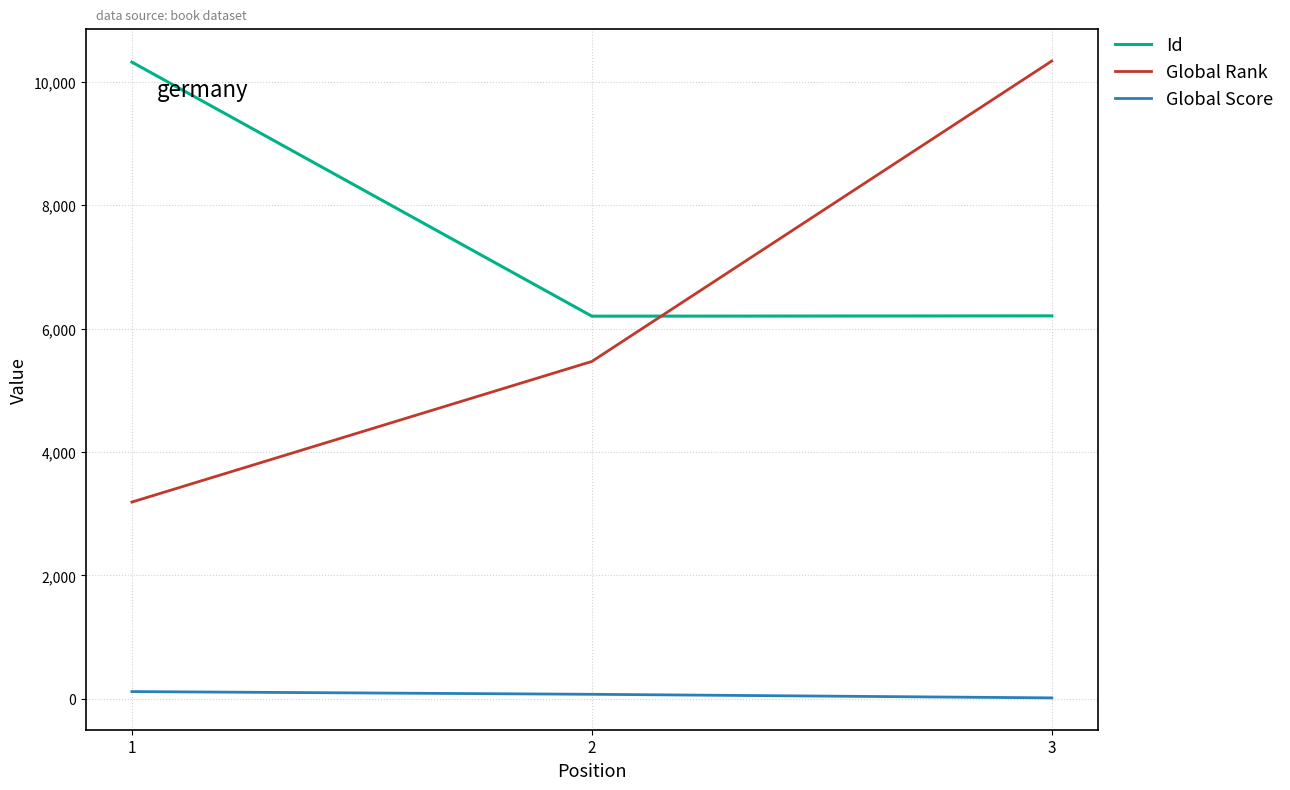

What is the sum of the Global Score values at 1 and 3?

134